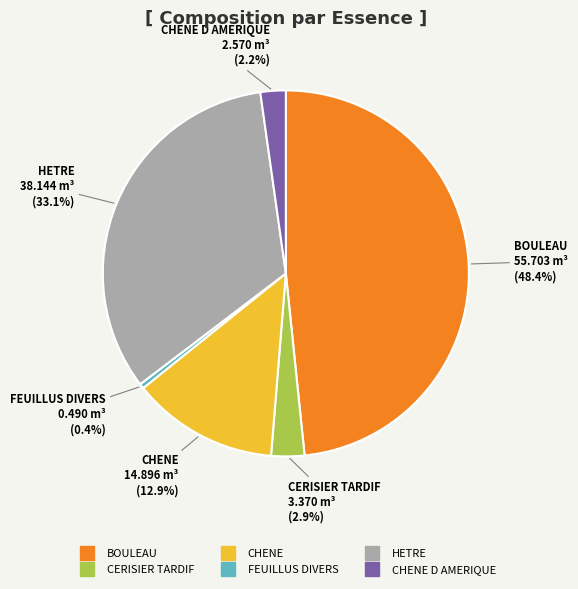

To the nearest percent, what is the average slice percentage?

17%